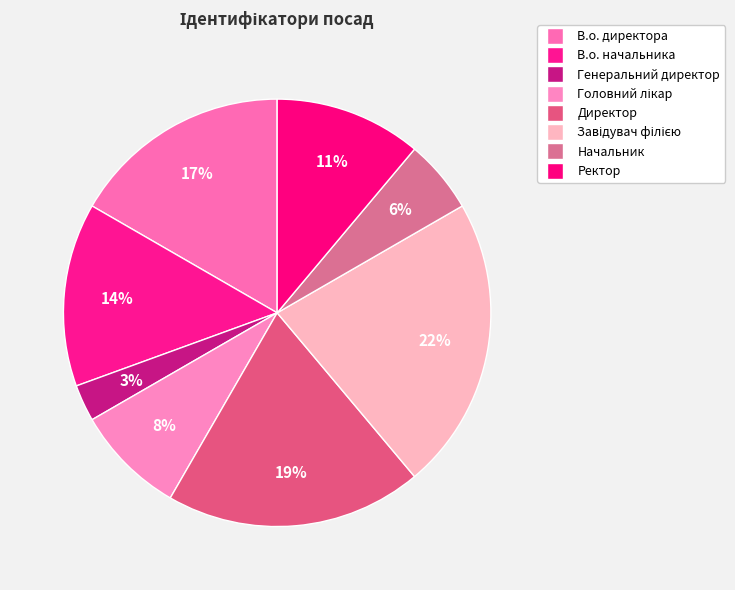

What percentage is the В.о. директора slice, to the nearest percent?

17%